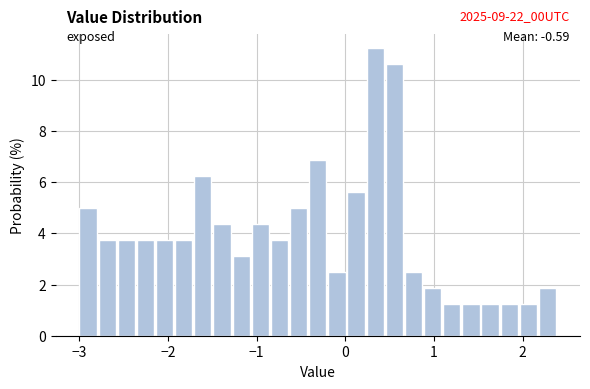

Around what value on the x-axis is the tallest bar? Give the approximate position of its centre, as read against the axis.

0.3